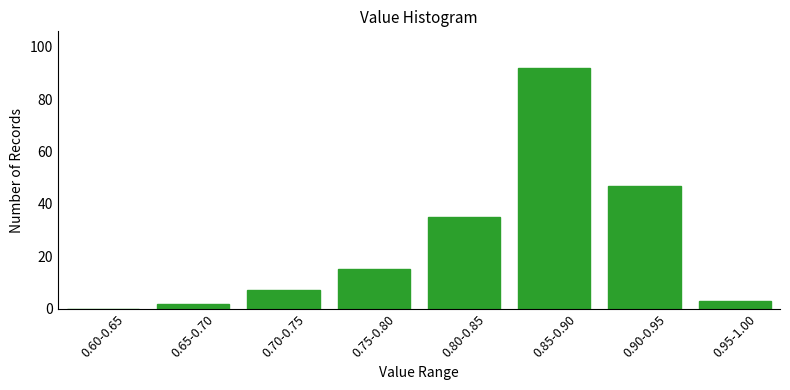

Reading left to right, extract all data points from this chart.

0.60-0.65=0	0.65-0.70=2	0.70-0.75=7	0.75-0.80=15	0.80-0.85=35	0.85-0.90=92	0.90-0.95=47	0.95-1.00=3